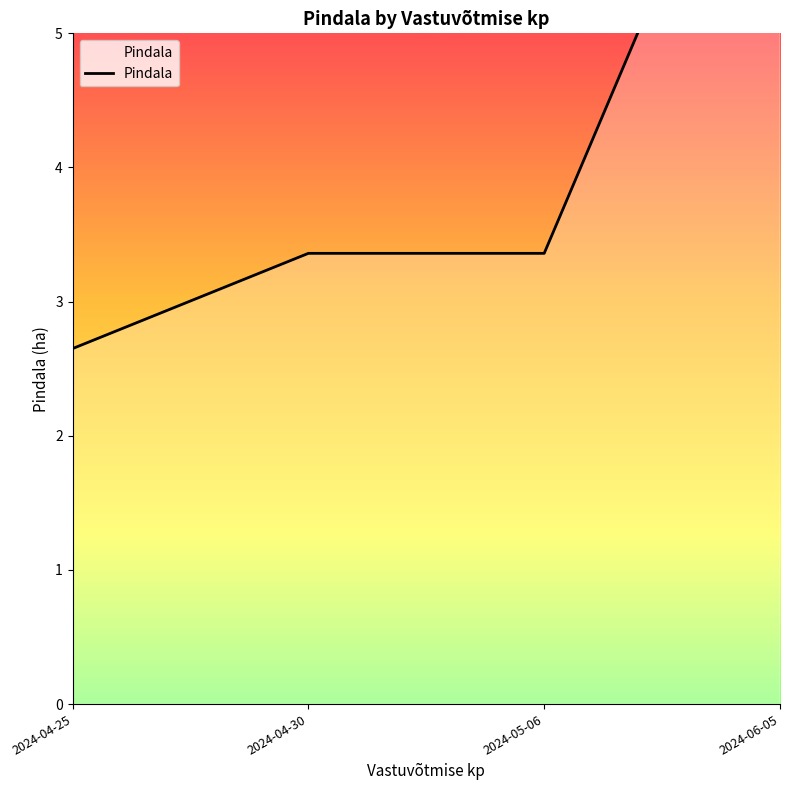

Between 2024-05-06 and 2024-04-25, which is larger?

2024-05-06